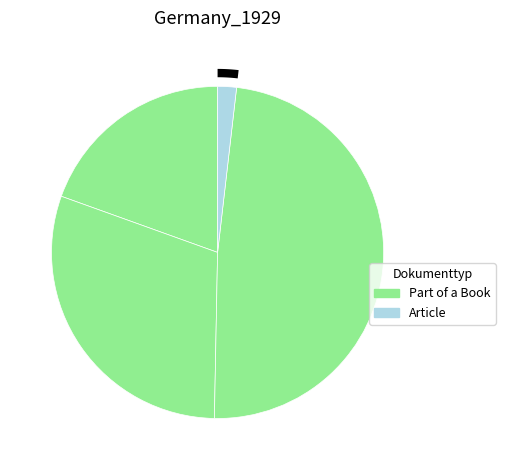

To the nearest percent, what portion does OPUS4-11503 represent?

2%